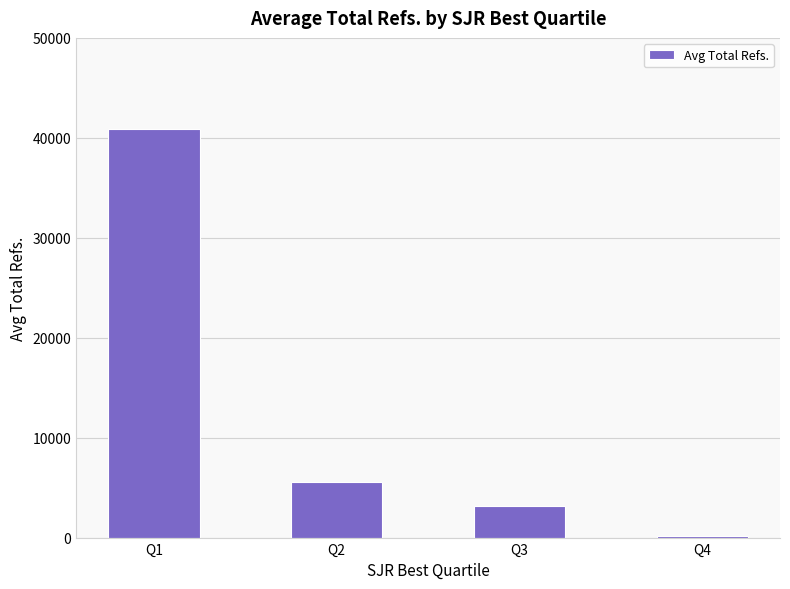

What is the change in value from Q1 to Q4?

-40709.8